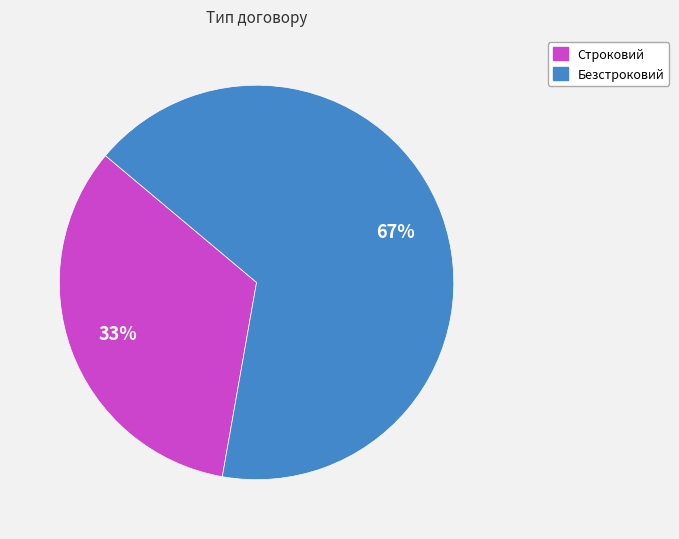

Is the sum of Строковий and Безстроковий greater than half?

Yes